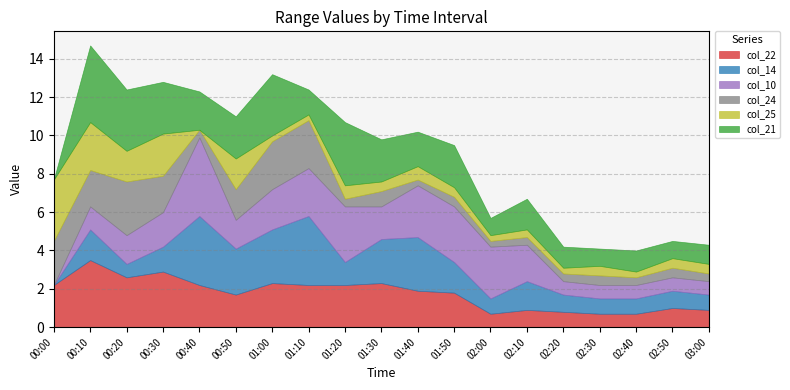

What is the sum of the col_24 values at 00:20 and 02:40?

3.2